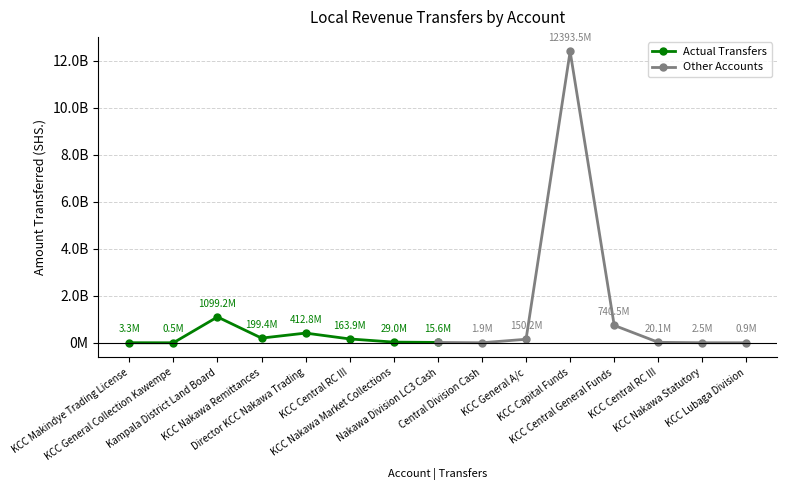

Does the chart have visible grid lines?

Yes